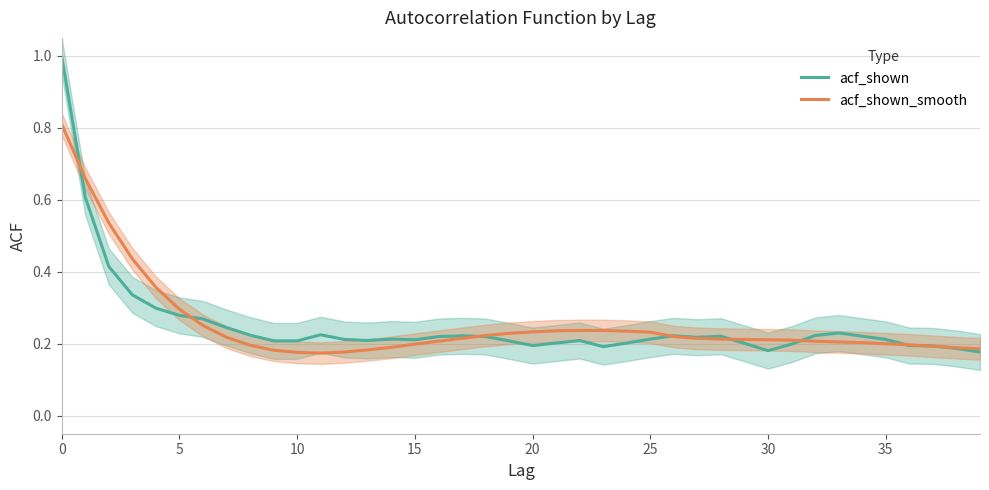

What is the difference between the maximum and minimum values in the acf_shown series?

0.8